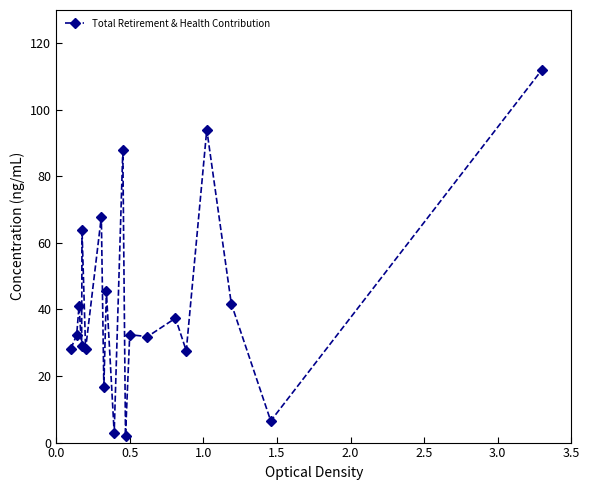

True or false: there are more than 1 points higher than both neighbors.

True